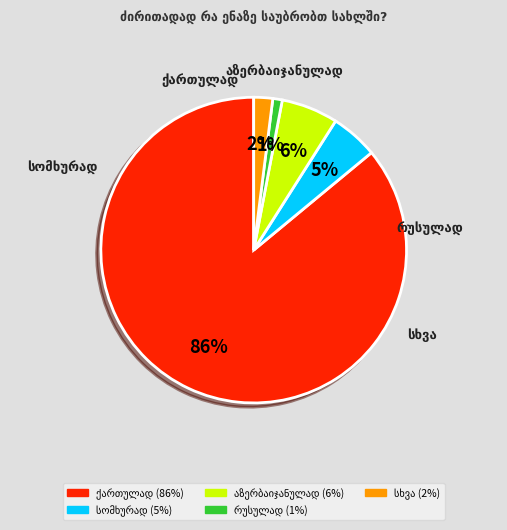

Does any single category account for the majority?

Yes